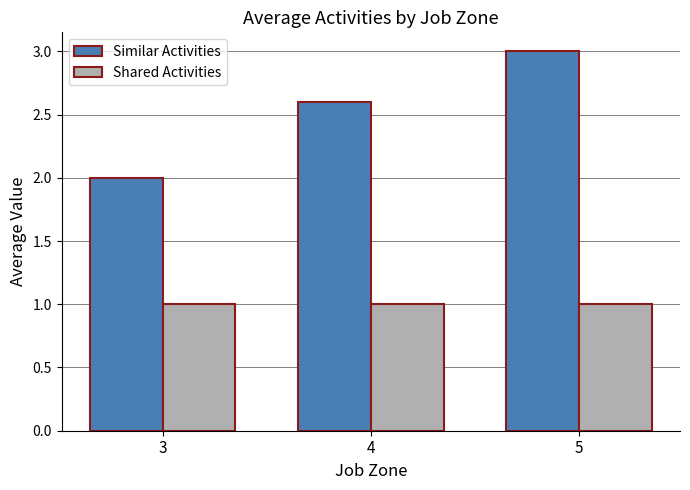

True or false: Similar Activities has a value of 2.6 at 4.

True